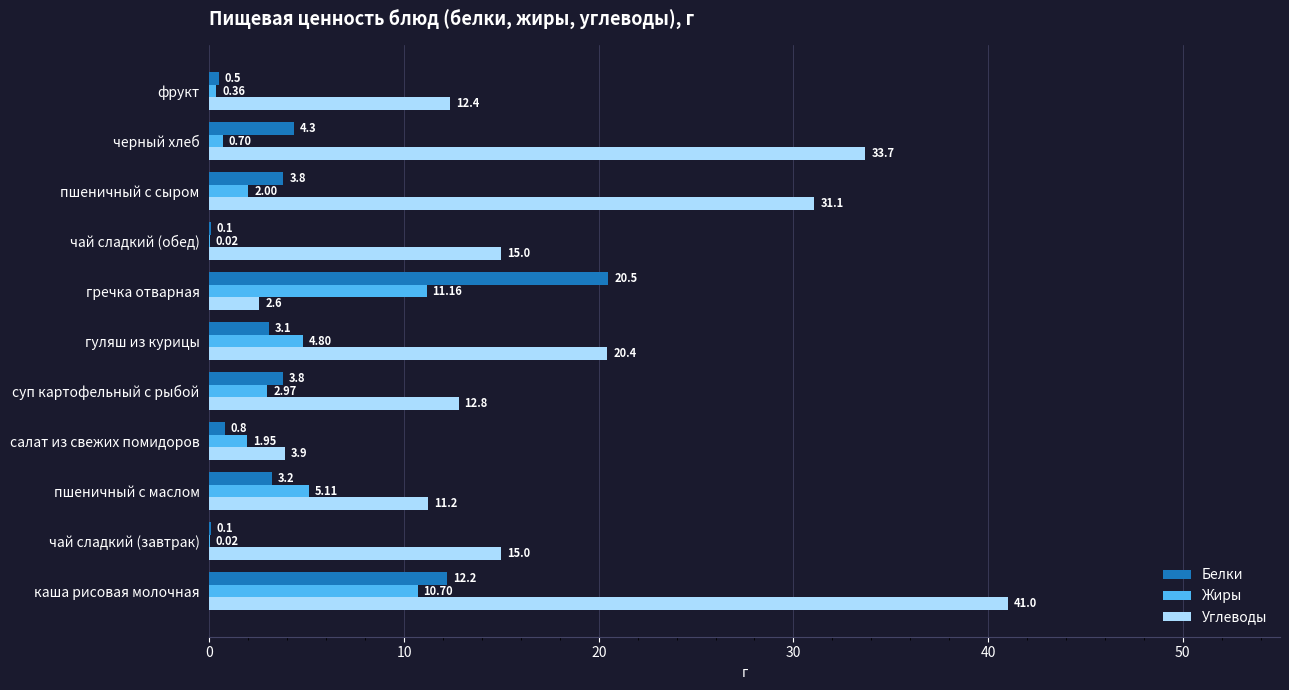

Which series changed the most between пшеничный с маслом and чай сладкий (обед)?

Жиры